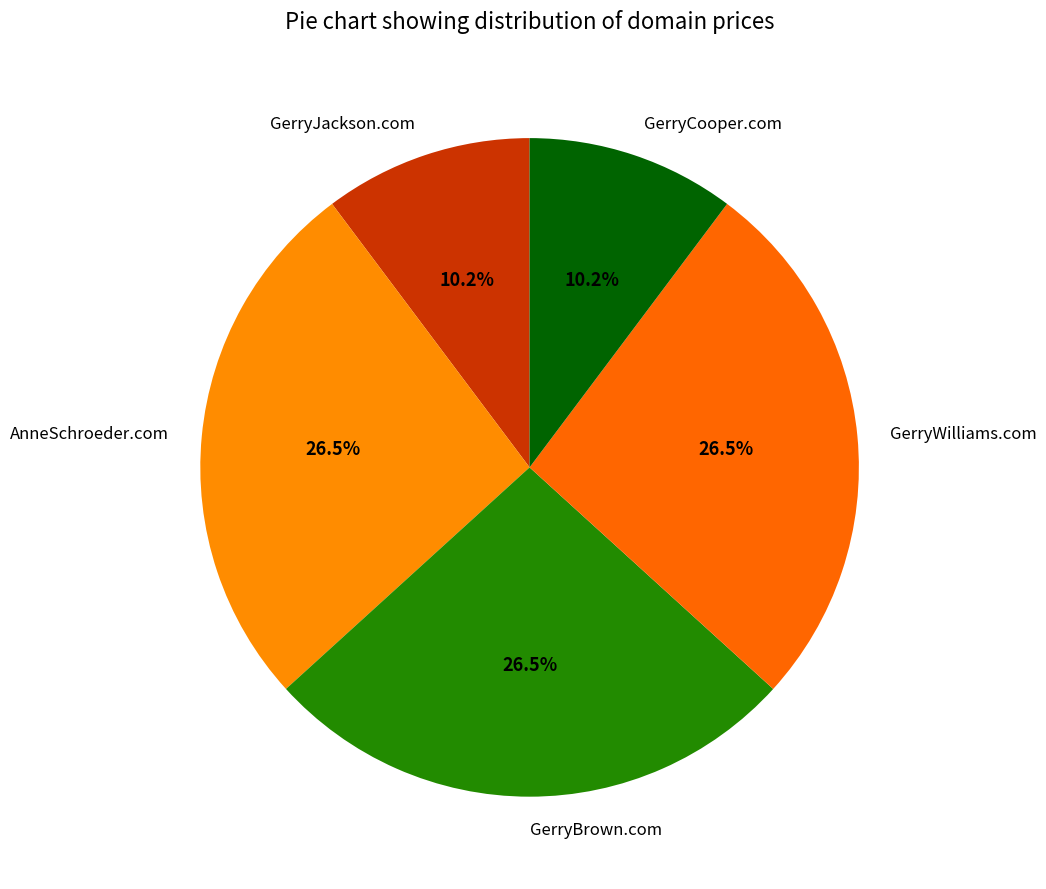

To the nearest percent, what portion does GerryJackson.com represent?

10%